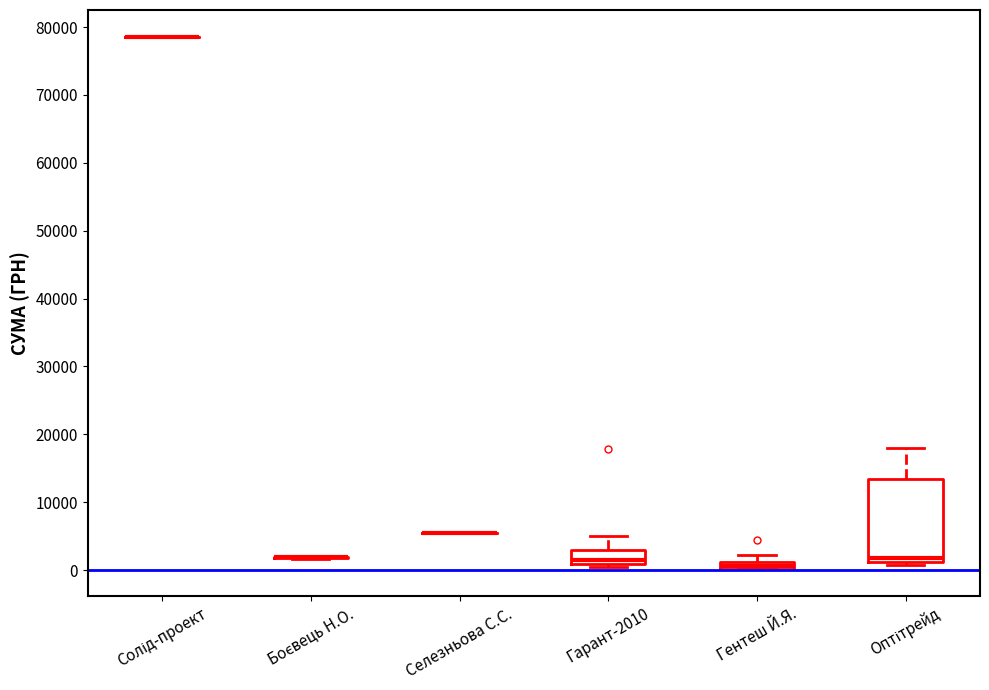

Where does the upper whisker of the box for Гарант-2010 end on the y-axis? The values are not printed on the chart, so give them approximately, as read against the axis.

5000